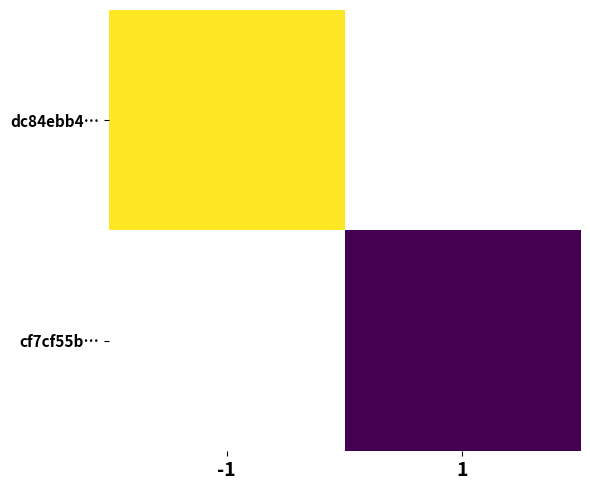

How many positive values does the cf7cf55b… series have?

1